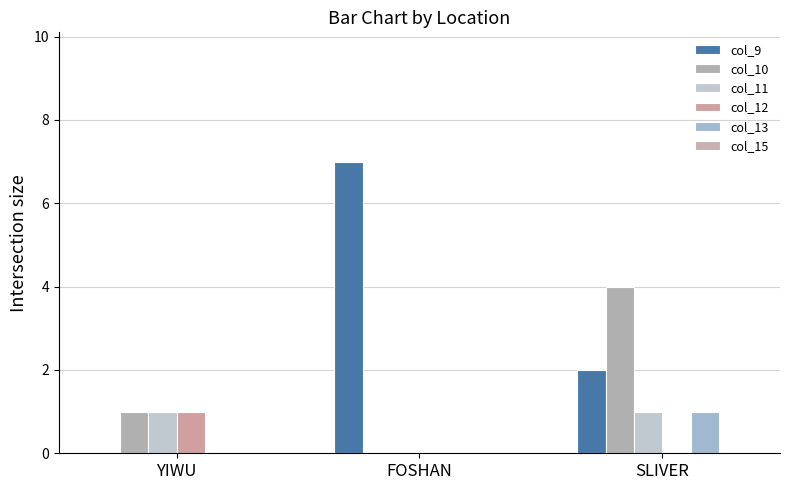

Reading right to left, transcribe all the data shown in this chart.

col_9: 2	7	0
col_10: 4	0	1
col_11: 1	0	1
col_12: 0	0	1
col_13: 1	0	0
col_15: 0	0	0